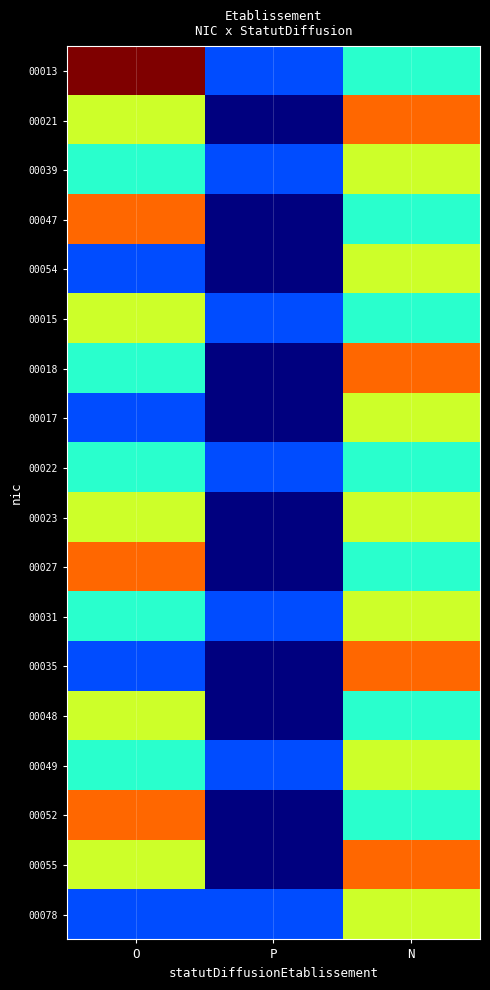

How many series are shown in this chart?

18